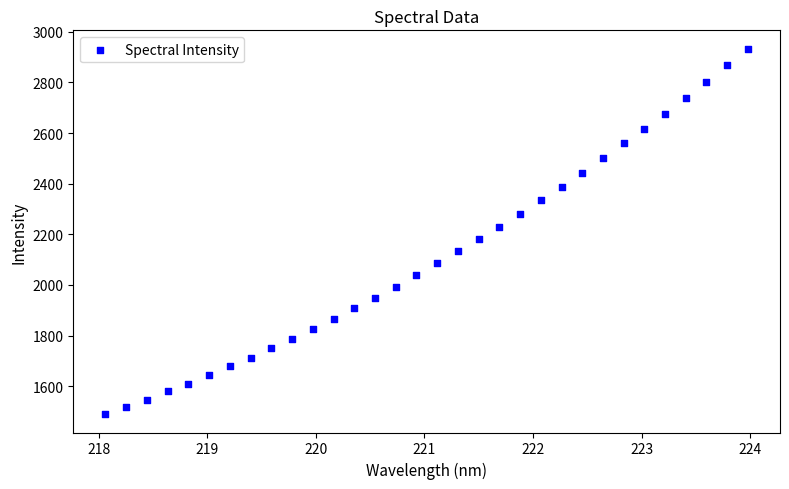

What is the range of X values (max minus min)?

5.9